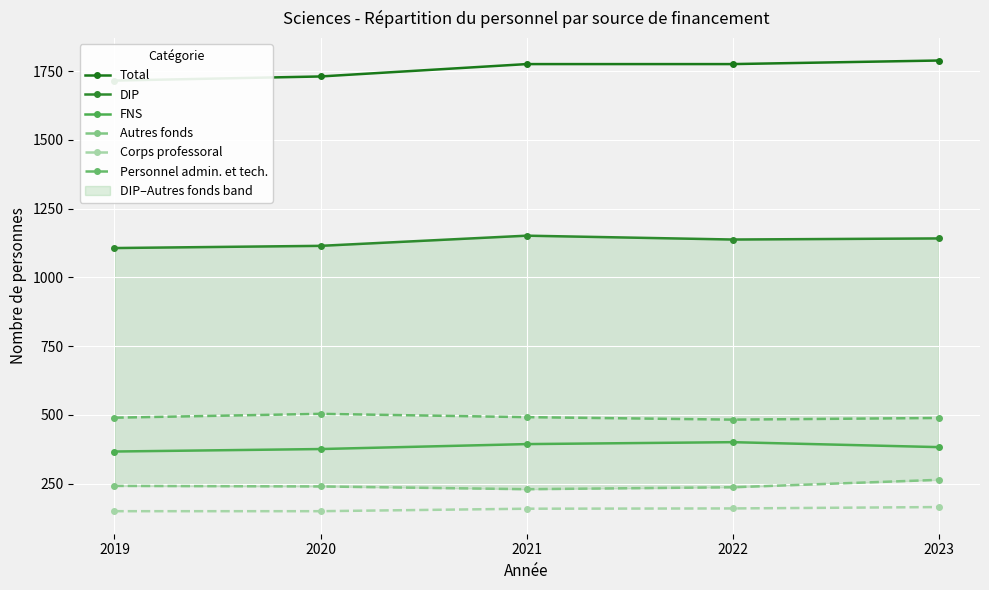

What is the value of the Autres fonds point at the 5th from the left?

264